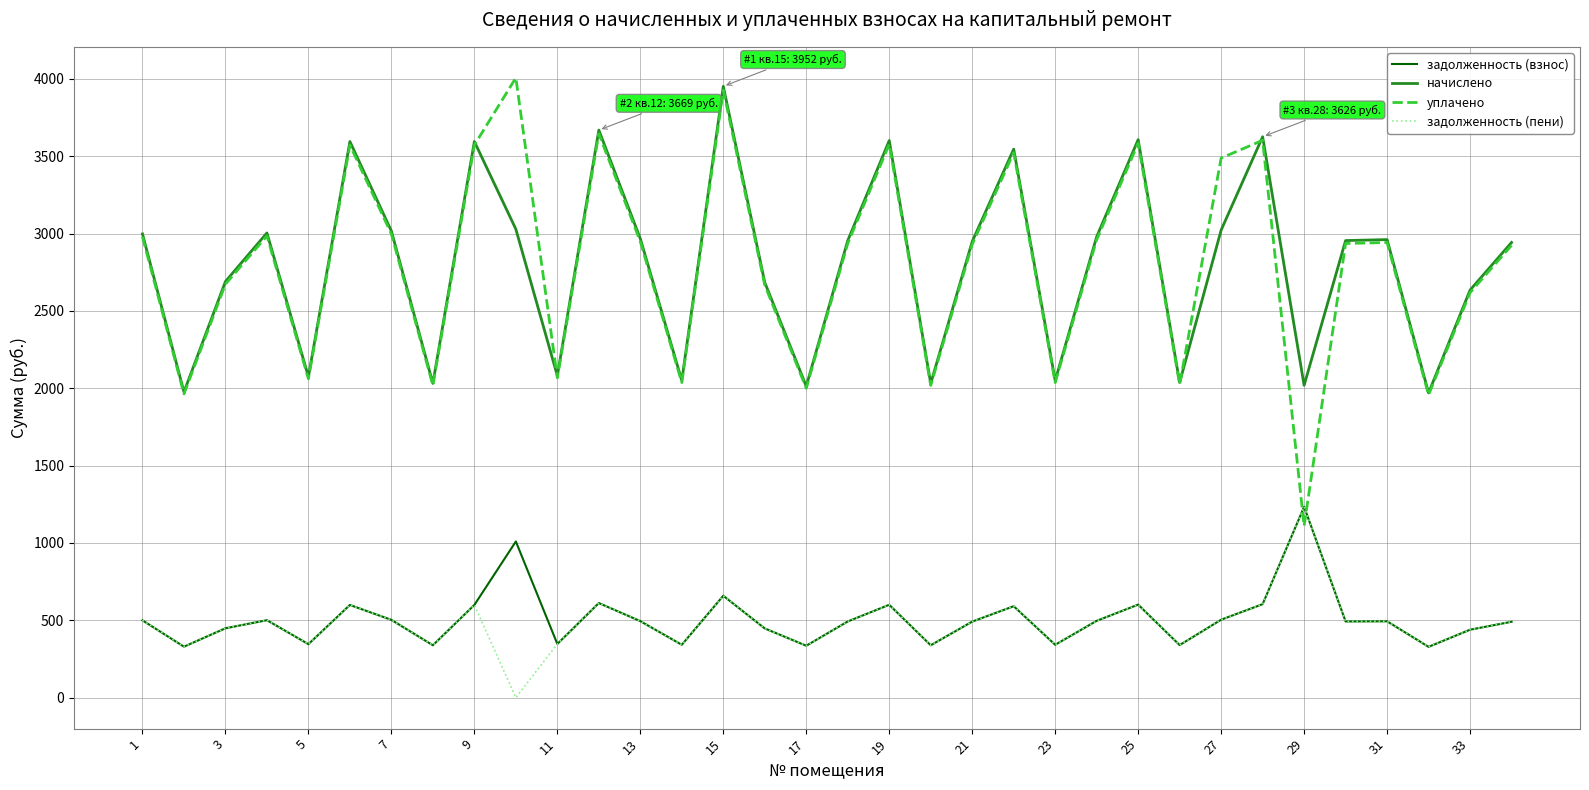

How many intersections are there between задолженность (взнос) and уплачено?

2